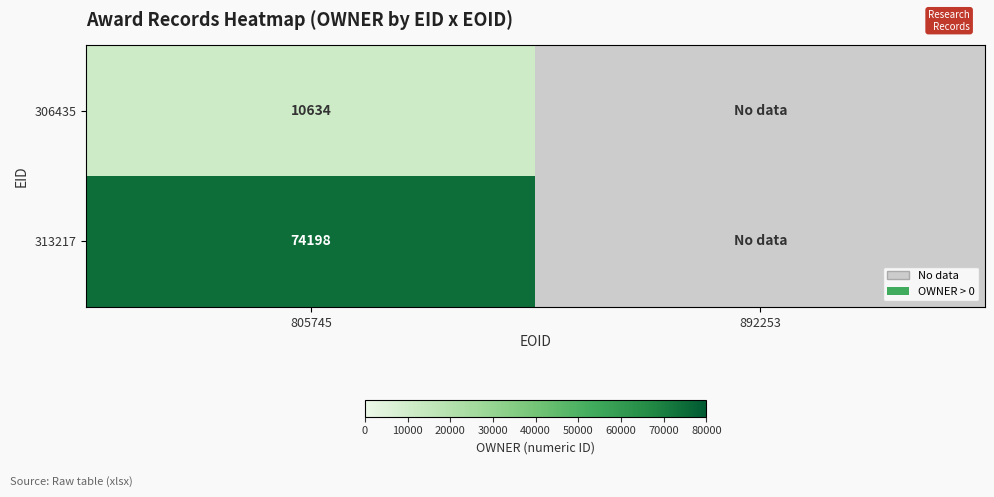

Is it true that 313217 equals 105579 at 805745?

False